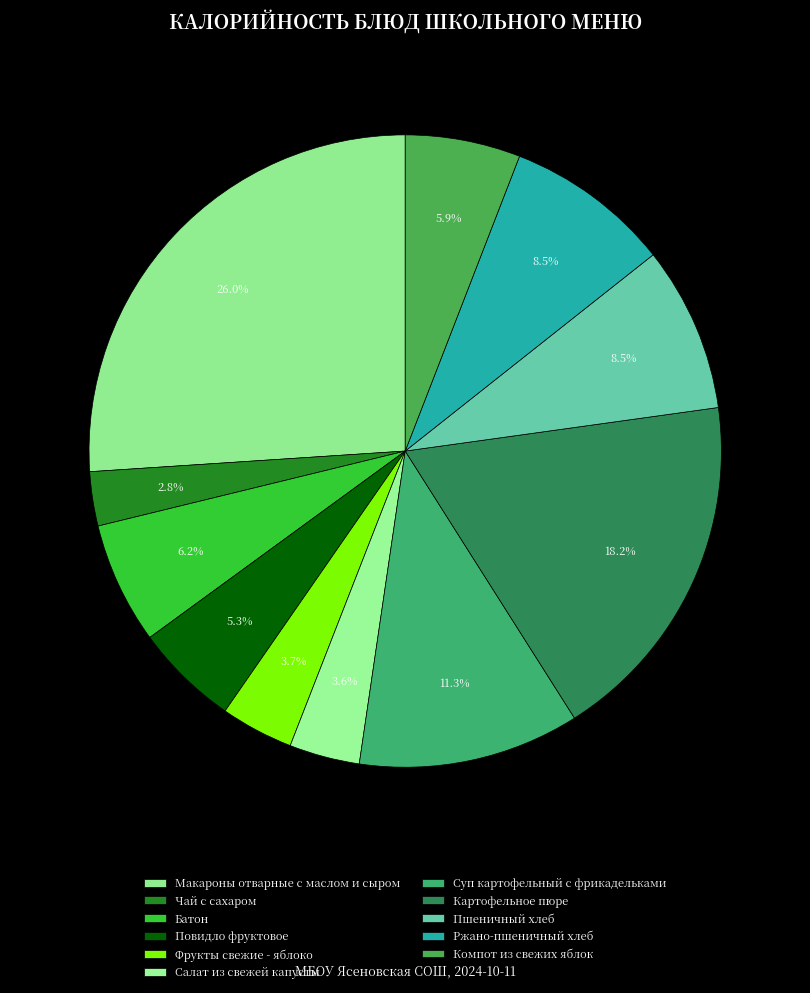

The Батон slice represents 1% of the pie. True or false?

False